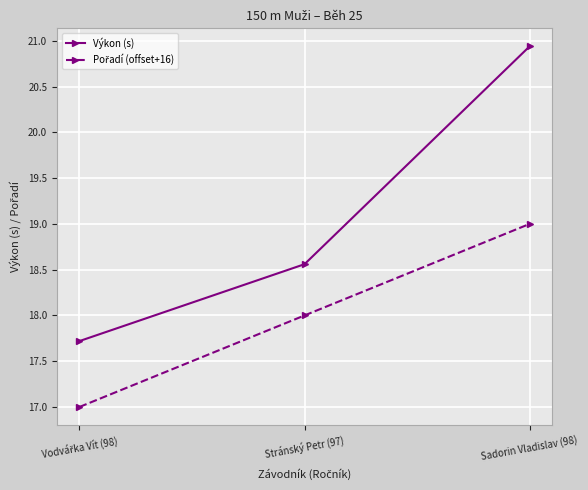

At which label is Výkon (s) closest to 19?

Stránský Petr (97)